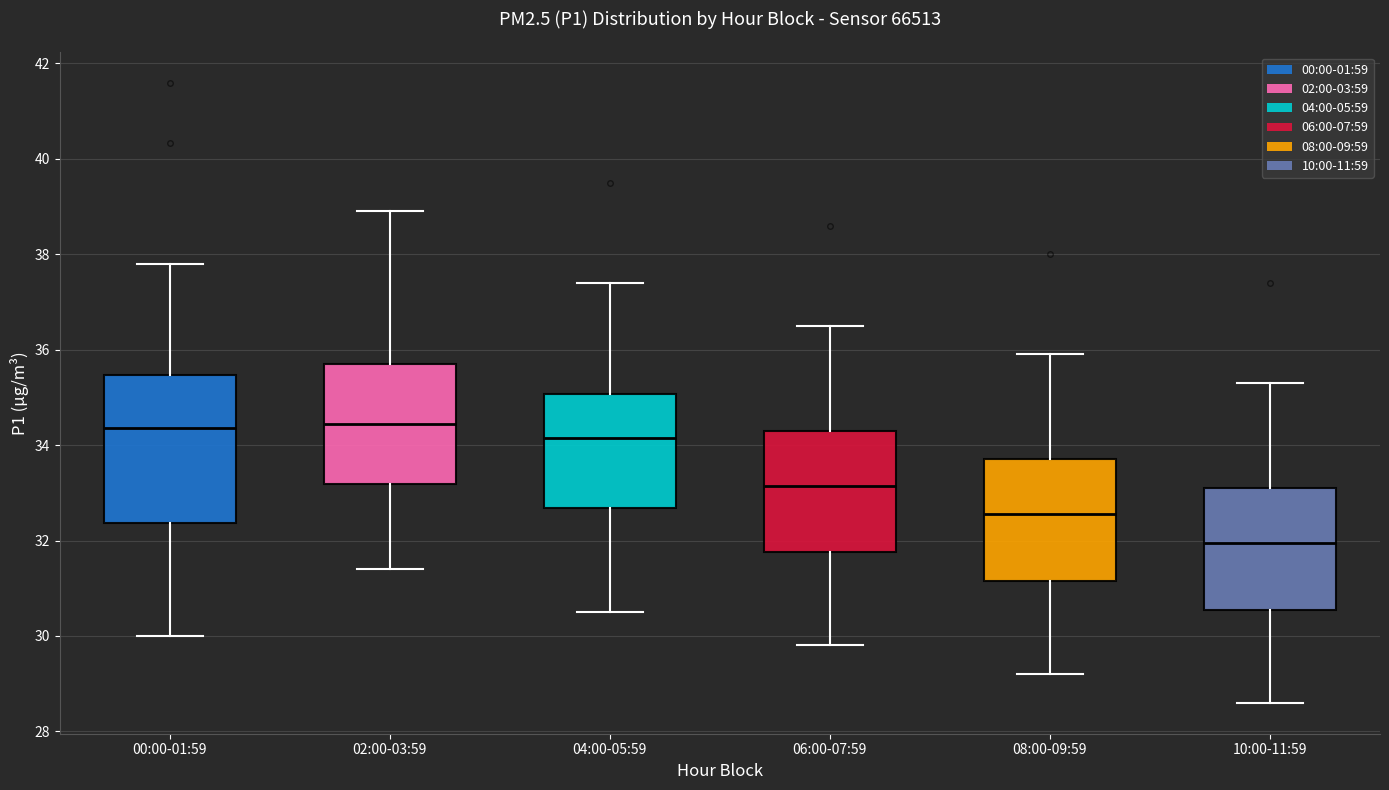

Comparing the boxes themselves (not the whiskers), which one is the tallest?

00:00-01:59